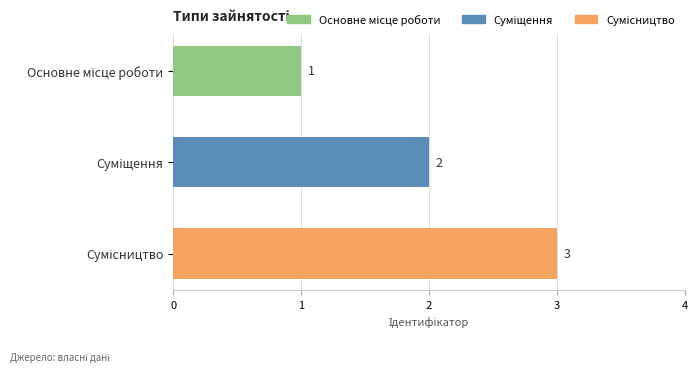

What is the value of the 2nd bar from the top?

2